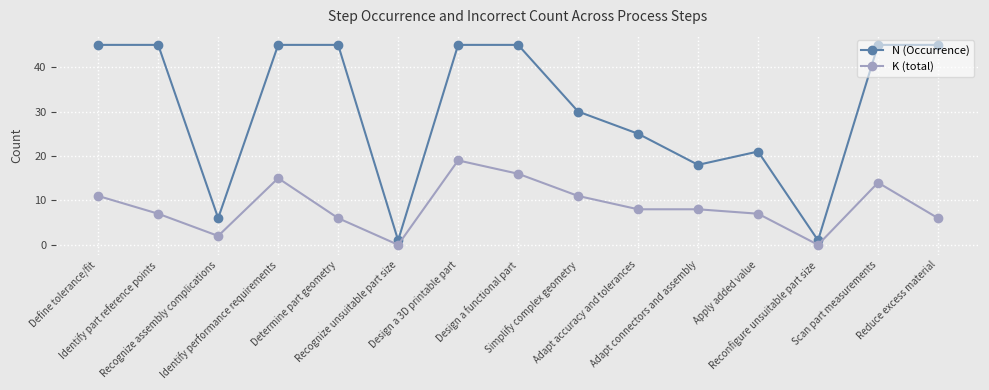

What is the average value of the N (Occurrence) series?

31